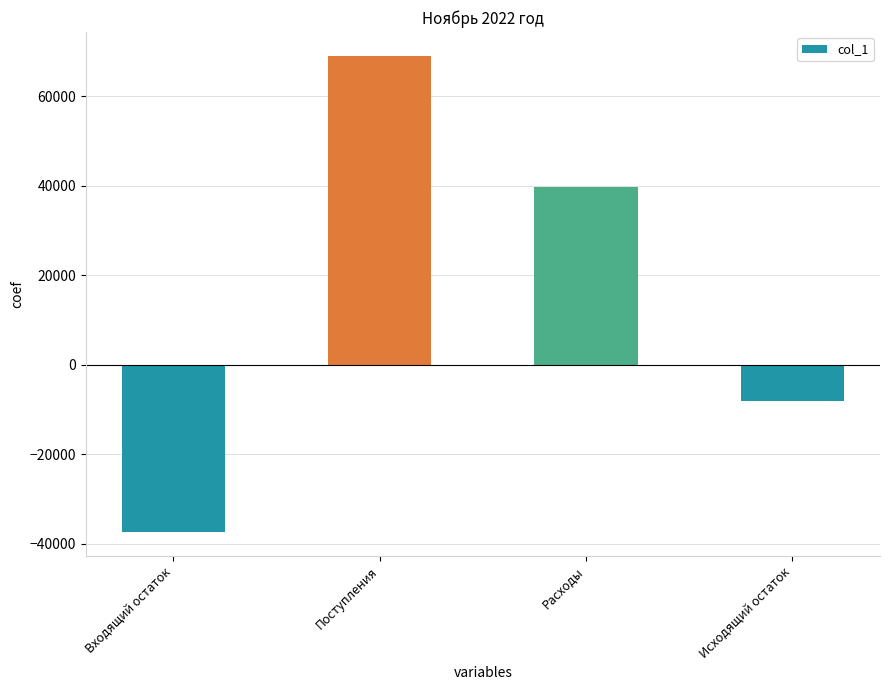

Count the number of values greater than 39804.

2